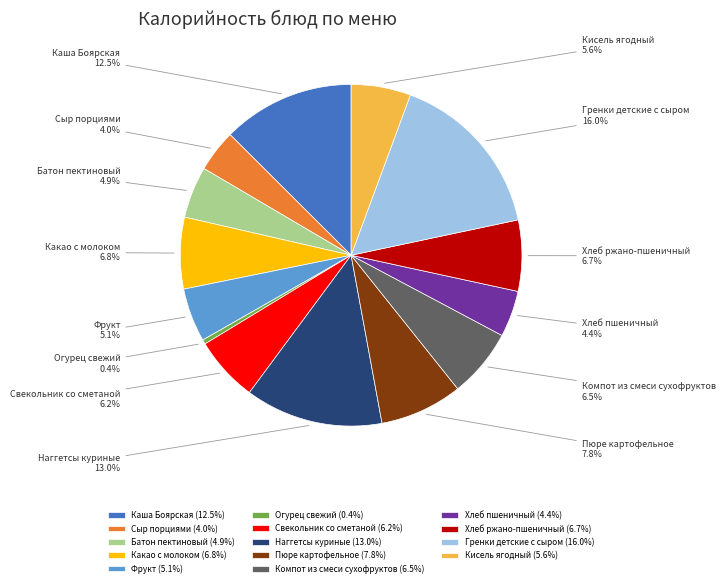

How many slices are in this pie chart?

14